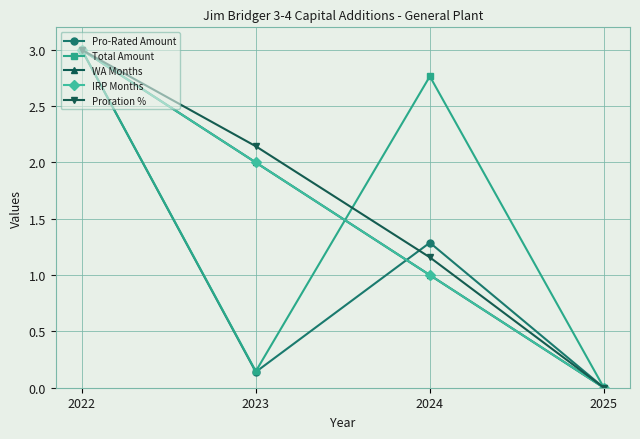

Which series has the largest range (max minus min)?

Pro-Rated Amount